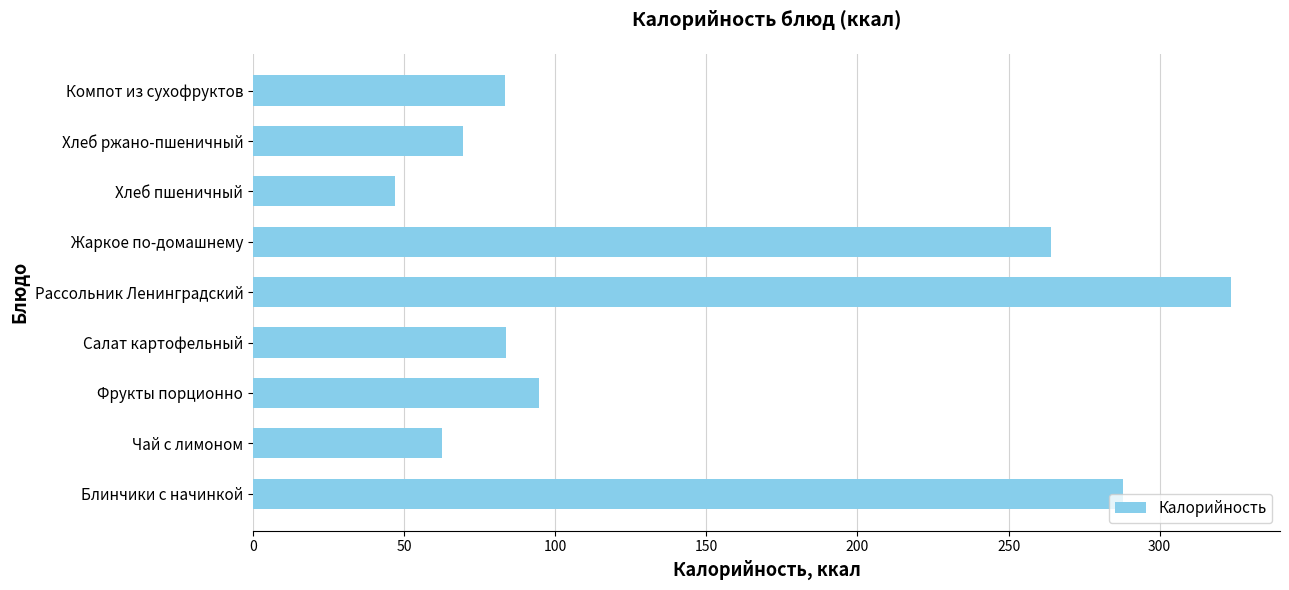

What value does the data have at Блинчики с начинкой?

288.0